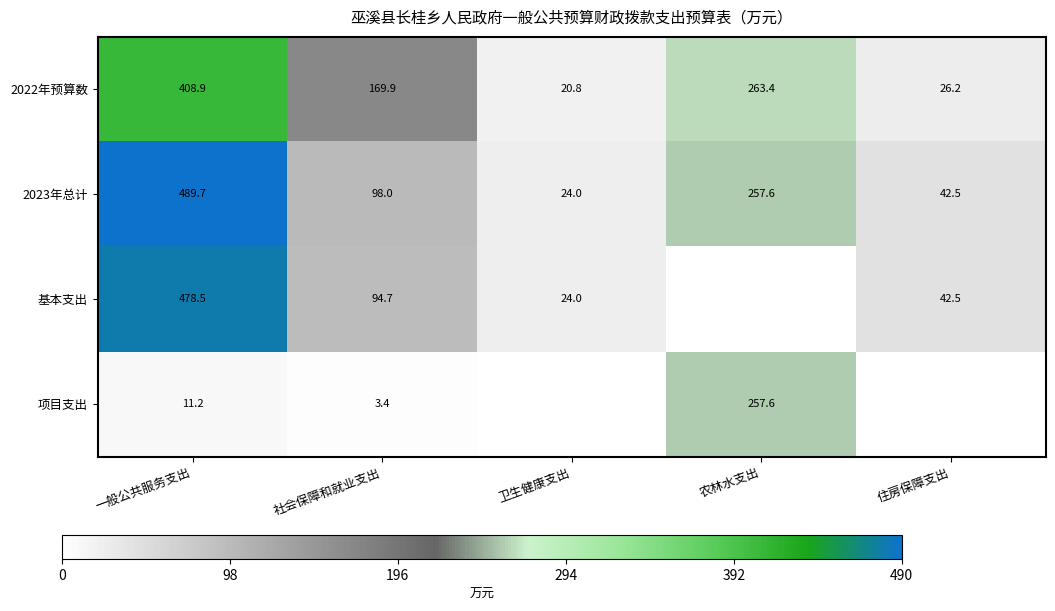

What is the difference between the 2022年预算数 values at 住房保障支出 and 一般公共服务支出?

382.7